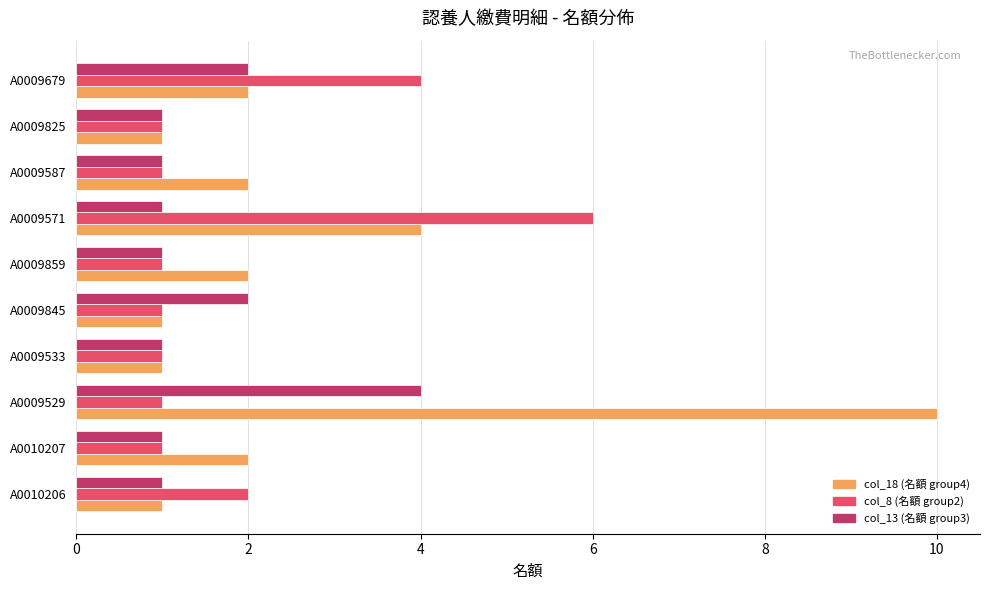

Which category has the highest value in the col_18 (名額 group4) series?

A0009529